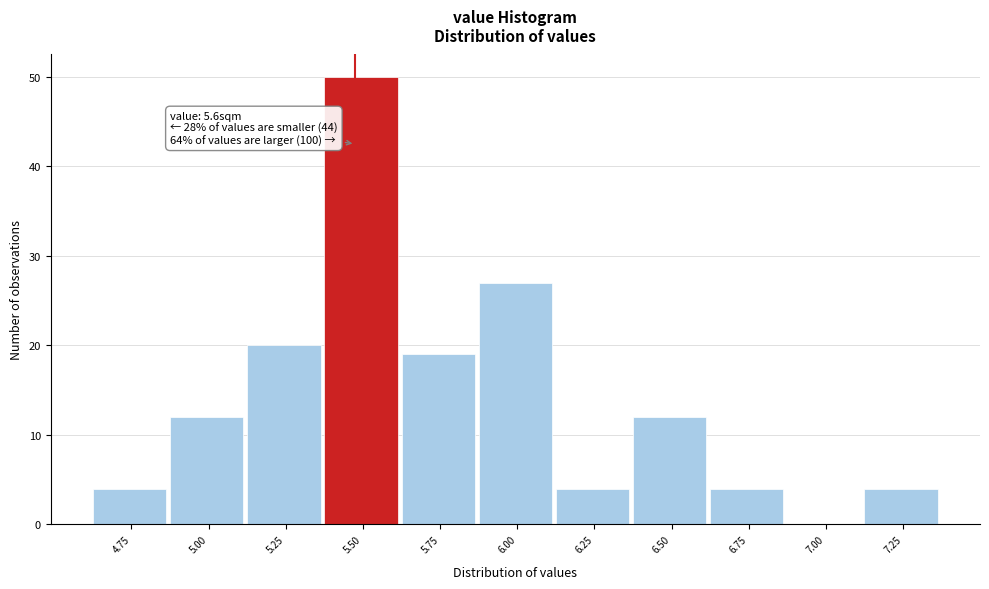

Reading left to right, transcribe all the data shown in this chart.

4.75=4	5.00=12	5.25=20	5.50=50	5.75=19	6.00=27	6.25=4	6.50=12	6.75=4	7.00=0	7.25=4